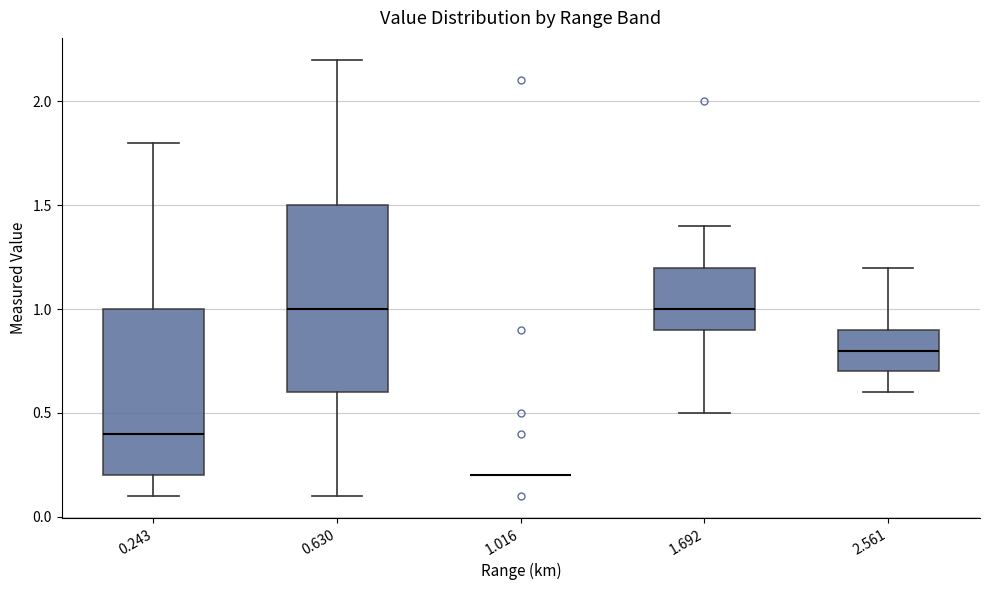

Reading left to right, read every box against the y-axis: the position of its median line, the range the box covers, and the ends of its whiskers. The values are not printed on the chart, so give them approximately, as read against the axis.

0.243: median 0.4, box 0.2 to 1.0, whiskers 0.1 to 1.8
0.630: median 1.0, box 0.6 to 1.5, whiskers 0.1 to 2.2
1.016: box collapsed to a line at 0.2, whiskers 0.2 to 0.2
1.692: median 1.0, box 0.9 to 1.2, whiskers 0.5 to 1.4
2.561: median 0.8, box 0.7 to 0.9, whiskers 0.6 to 1.2